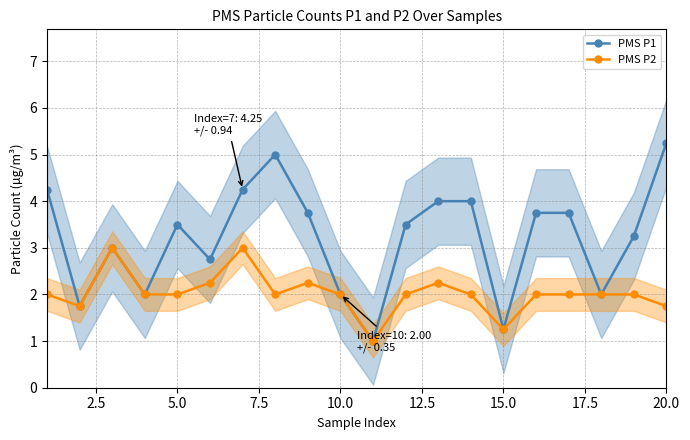

Which category has the highest value in the PMS P1 series?

20.0